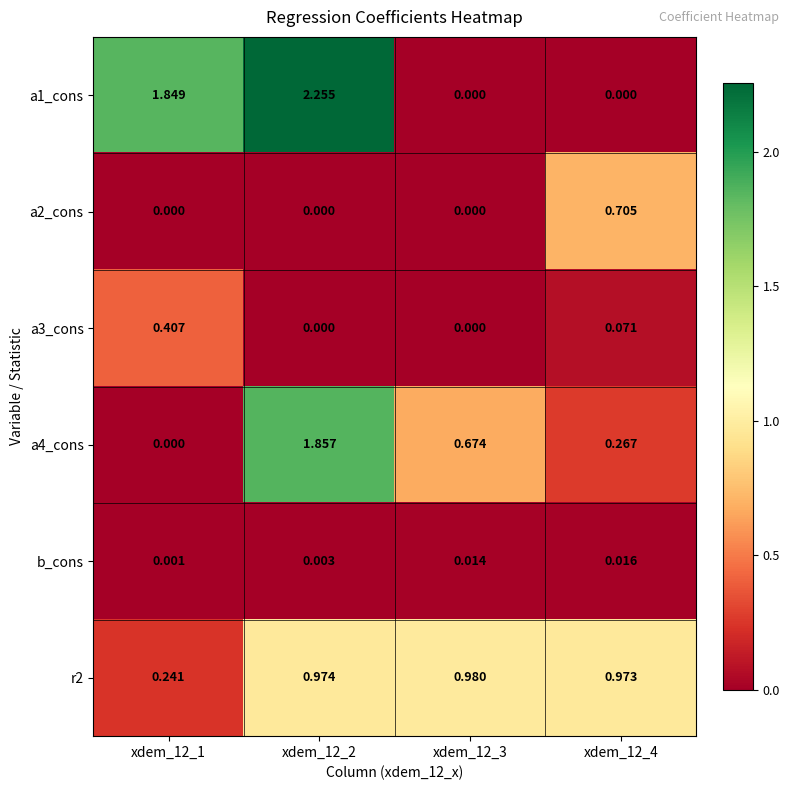

What is the difference between the highest and lowest values at xdem_12_3?

1.0